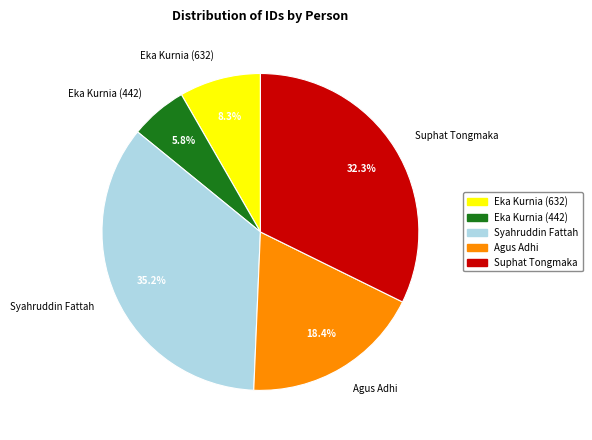

Which slice is the smallest?

Eka Kurnia (442)